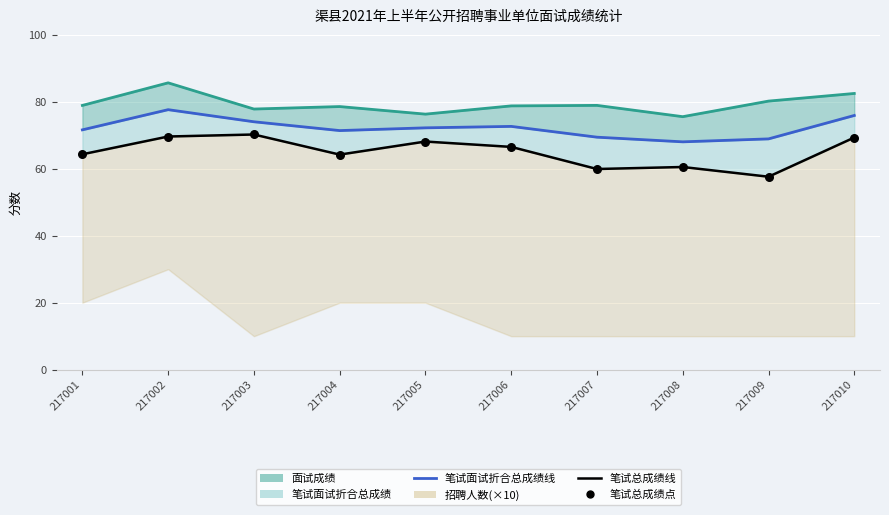

At how many categories does at least one series exceed 67?

10